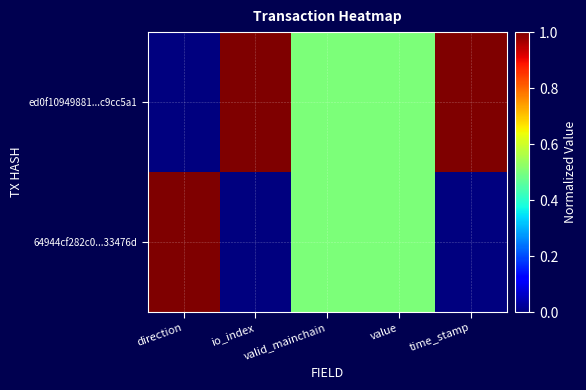

Rank the series by their maximum value, from highest to lowest.

ed0f10949881...c9cc5a1, 64944cf282c0...33476d